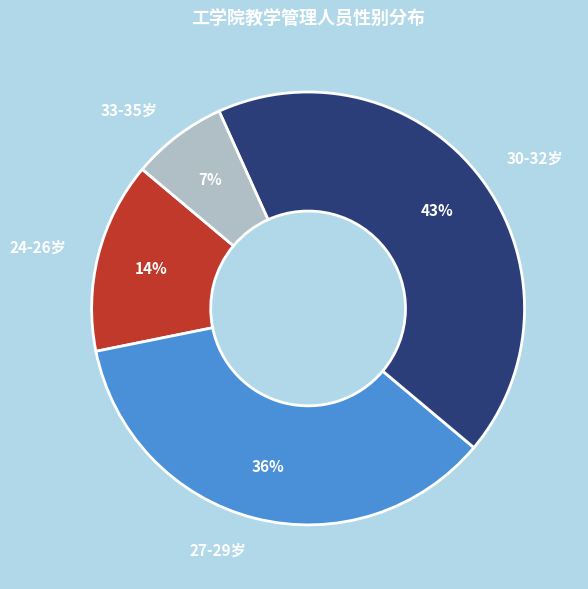

Combined, do 30-32岁 and 24-26岁 account for over 50%?

Yes